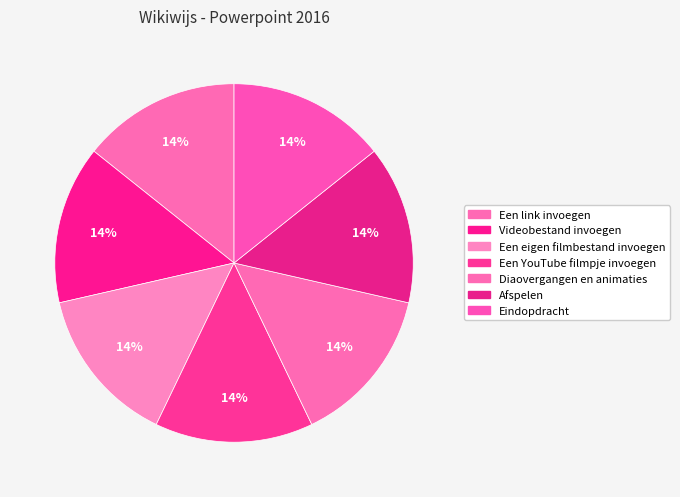

What is the ratio of the value at Diaovergangen en animaties to the value at Videobestand invoegen?

1.0